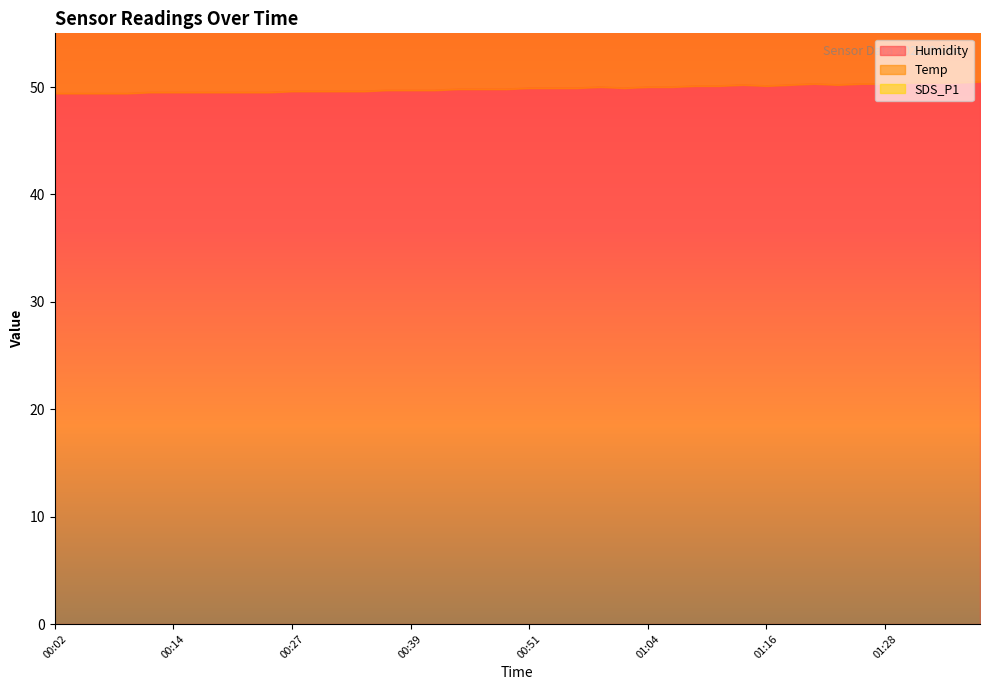

At which category is the sum across all series the highest?

01:01